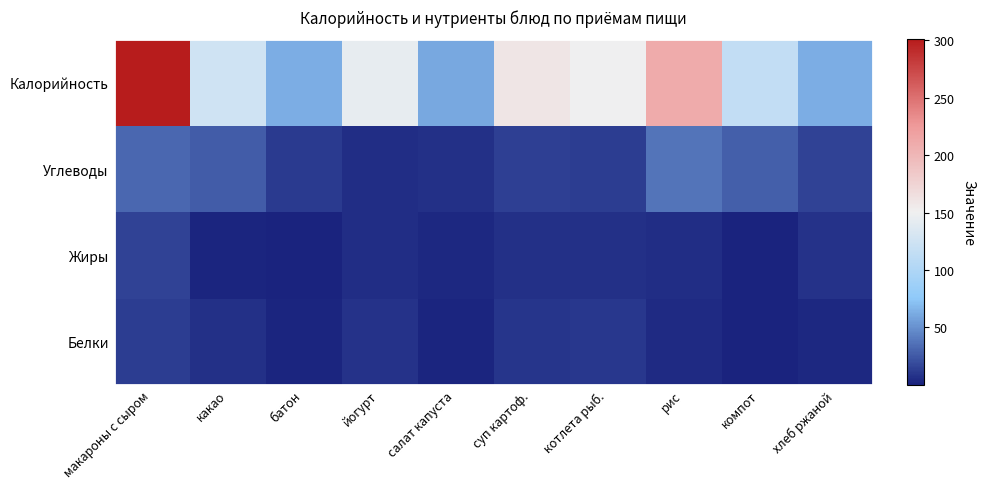

Reading left to right, list all the values displayed in this chart.

Белки: макароны с сыром=12.2	какао=6.6	батон=2.0	йогурт=8.0	салат капуста=1.3	суп картоф.=8.9	котлета рыб.=10.3	рис=4.0	компот=0.8	хлеб ржаной=2.5
Жиры: макароны с сыром=14.3	какао=1.3	батон=0.6	йогурт=5.0	салат капуста=3.2	суп картоф.=6.6	котлета рыб.=6.6	рис=5.0	компот=0.1	хлеб ржаной=7.5
Углеводы: макароны с сыром=30.7	какао=26.0	батон=11.7	йогурт=5.0	салат капуста=6.5	суп картоф.=13.5	котлета рыб.=12.6	рис=37.0	компот=27.6	хлеб ржаной=14.6
Калорийность: макароны с сыром=301.0	какао=125.1	батон=63.0	йогурт=144.0	салат капуста=60.4	суп картоф.=159.8	котлета рыб.=150.0	рис=209.7	компот=114.8	хлеб ржаной=63.0